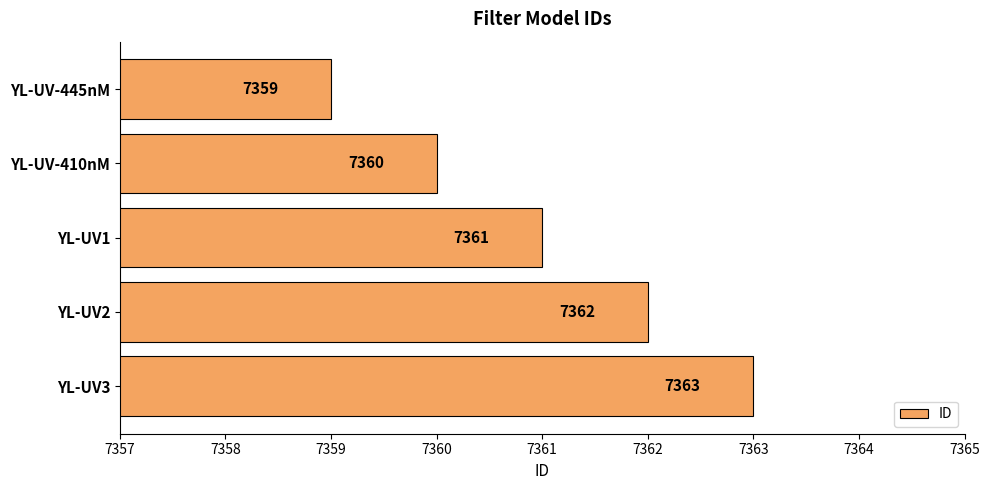

Reading top to bottom, transcribe all the data shown in this chart.

7359	7360	7361	7362	7363